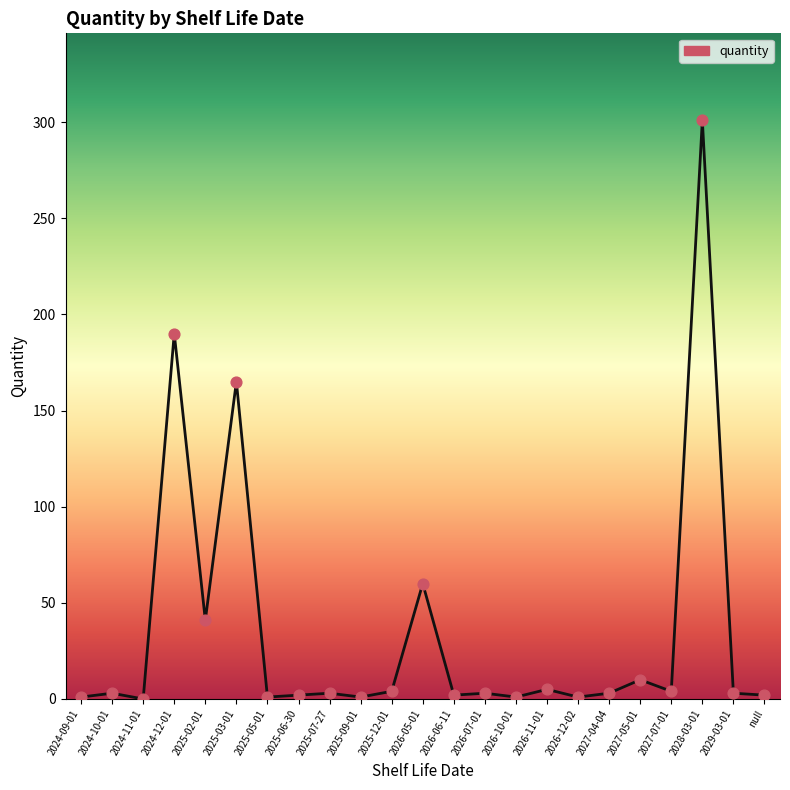

Between 2025-09-01 and 2027-07-01, which is larger?

2027-07-01